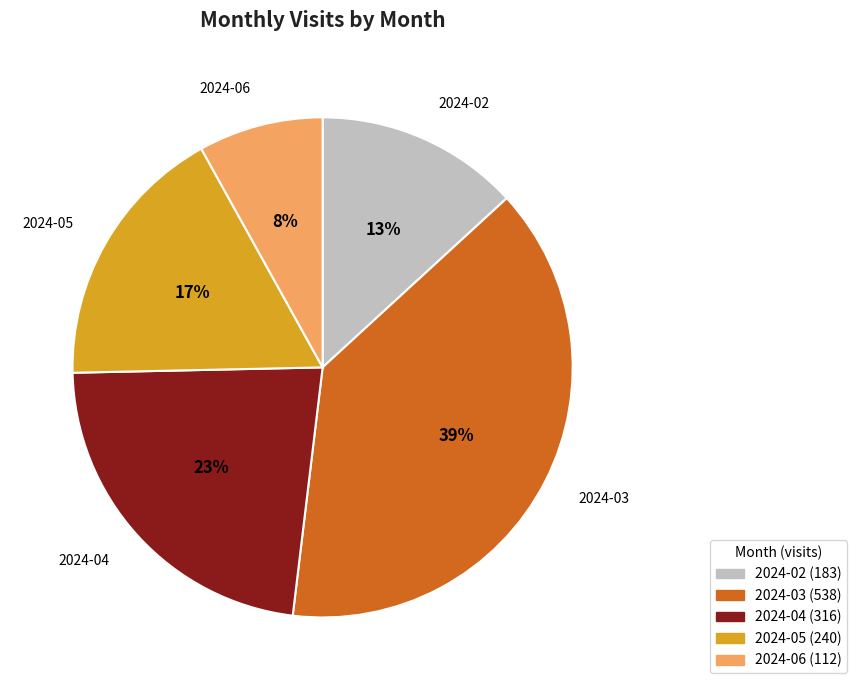

Count the number of slices in the pie.

5